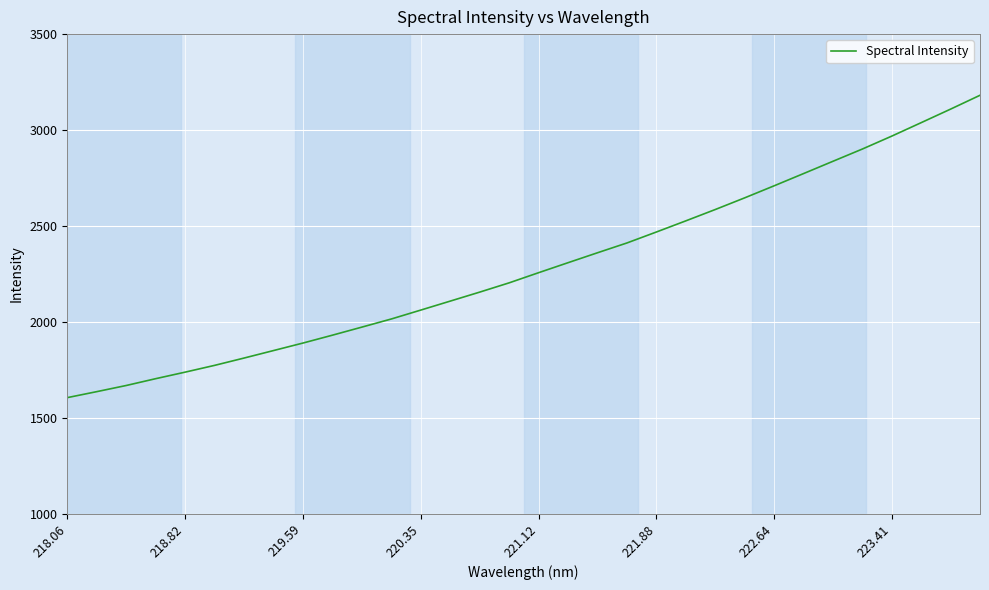

What is the greatest value displayed?

3181.1